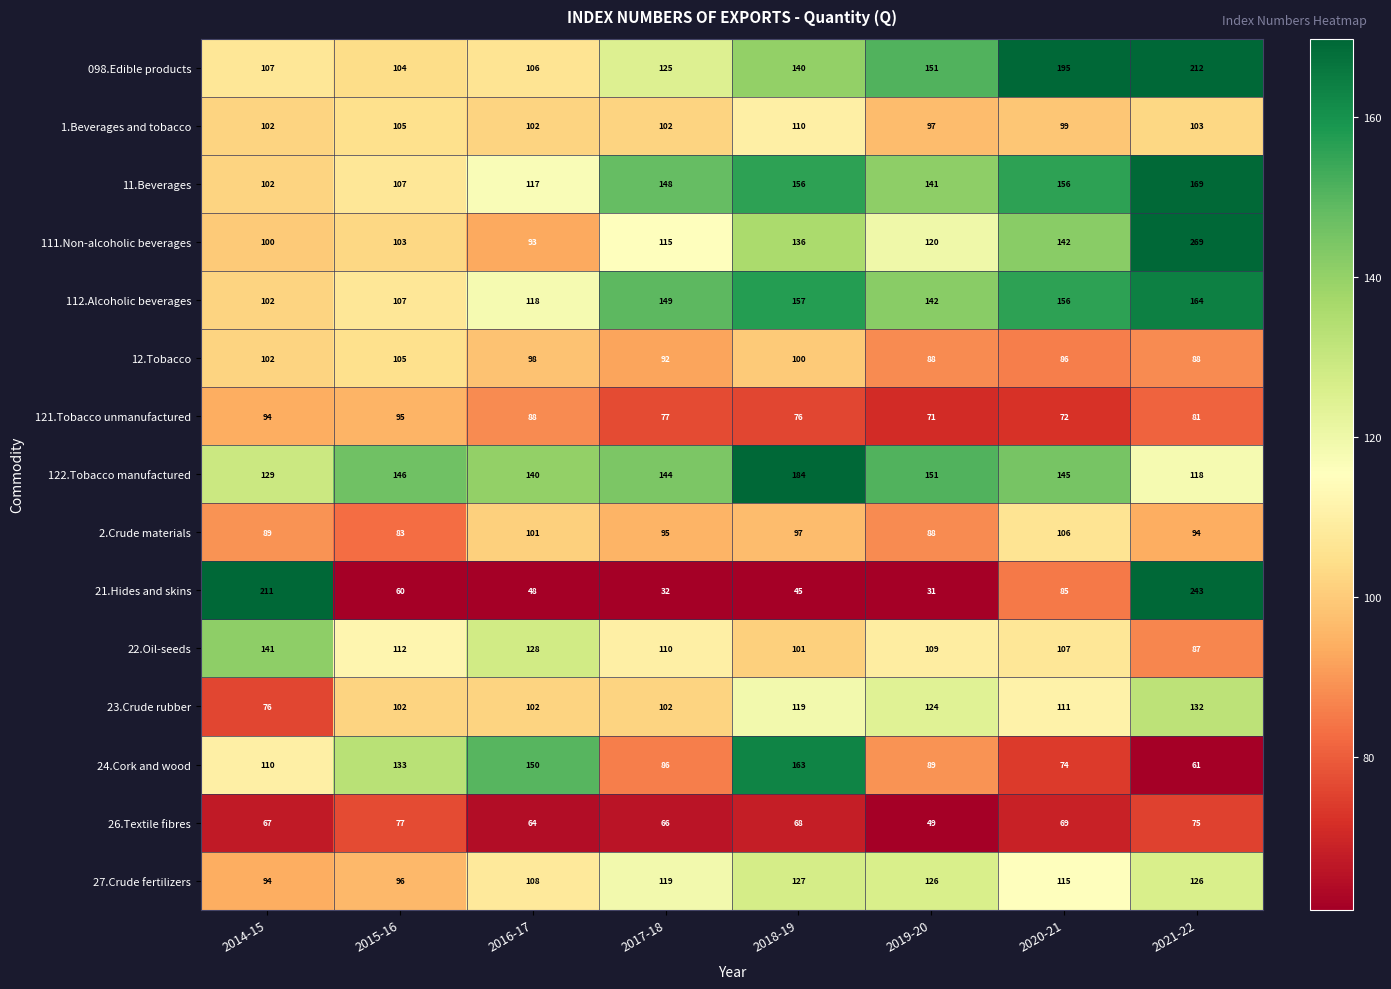

Is it true that 122.Tobacco manufactured equals 280 at 2018-19?

False